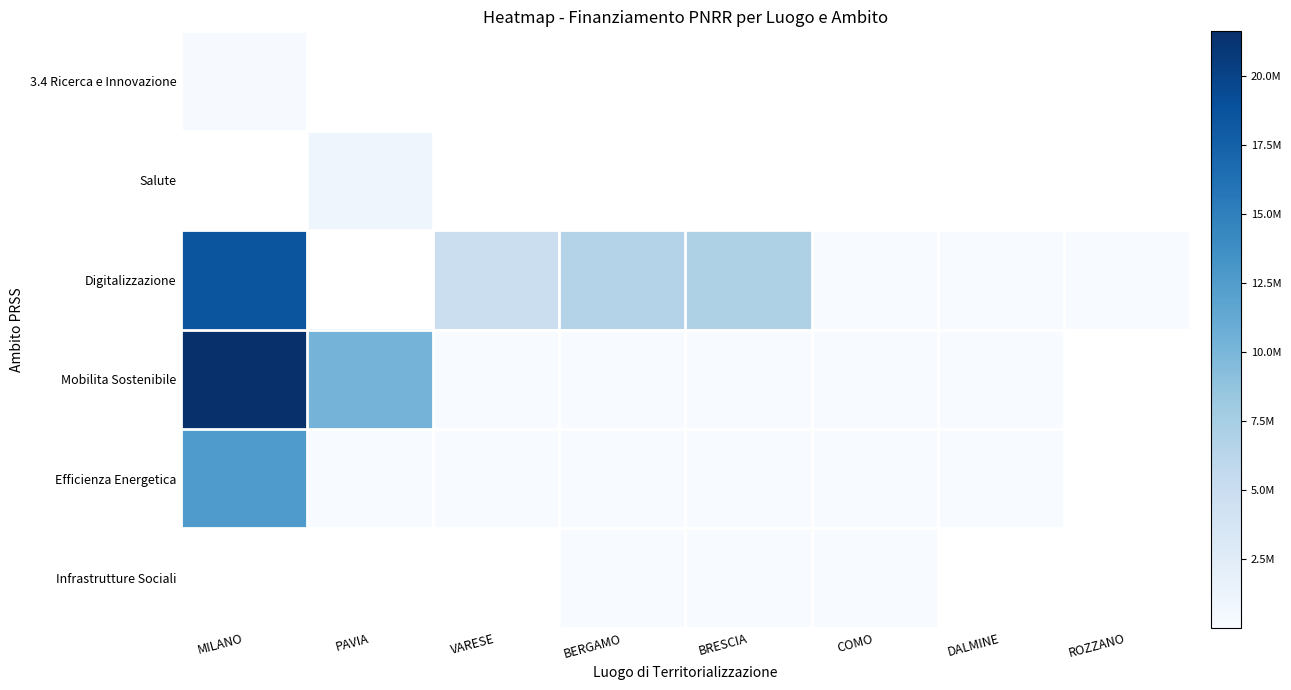

How many data points in Efficienza Energetica are above 96064?

2